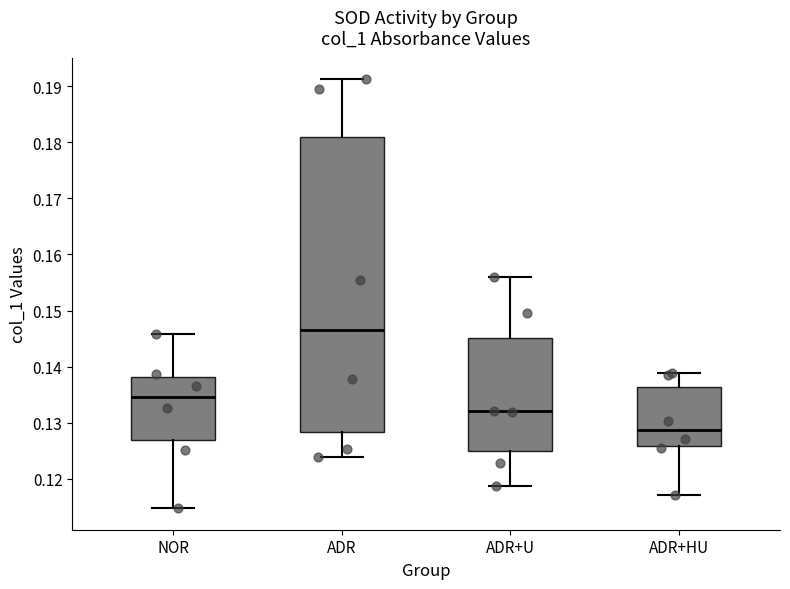

Reading left to right, transcribe this box plot: for each box, give where its median line is, the range the box spans, and where its two whiskers end, as read against the y-axis. The values are not printed on the chart, so give them approximately, as read against the axis.

NOR: median 0.135, box 0.127 to 0.138, whiskers 0.115 to 0.146
ADR: median 0.147, box 0.128 to 0.181, whiskers 0.124 to 0.191
ADR+U: median 0.132, box 0.125 to 0.145, whiskers 0.119 to 0.156
ADR+HU: median 0.129, box 0.126 to 0.136, whiskers 0.117 to 0.139